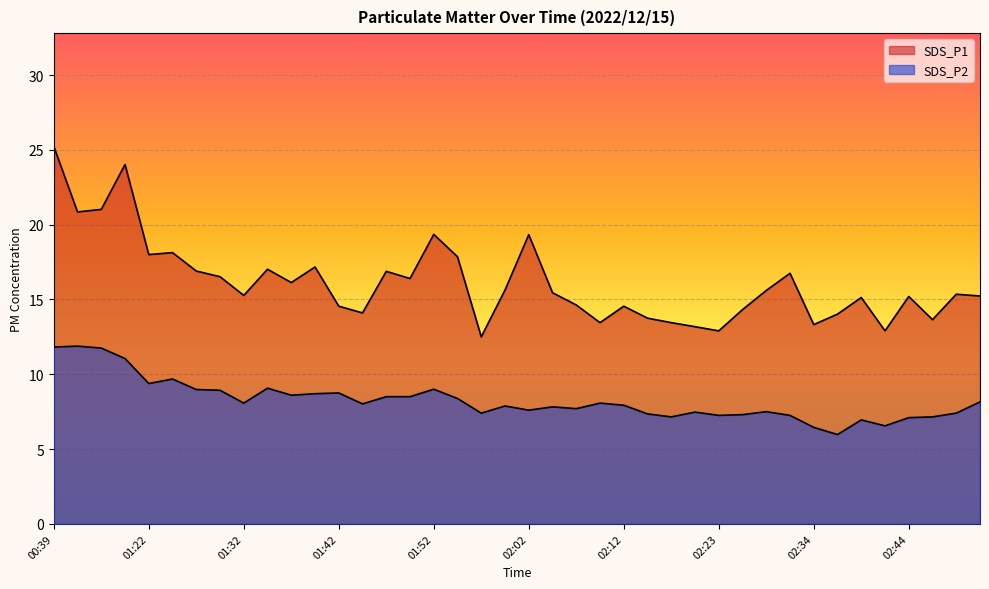

How many values in the SDS_P2 series exceed 8?

20